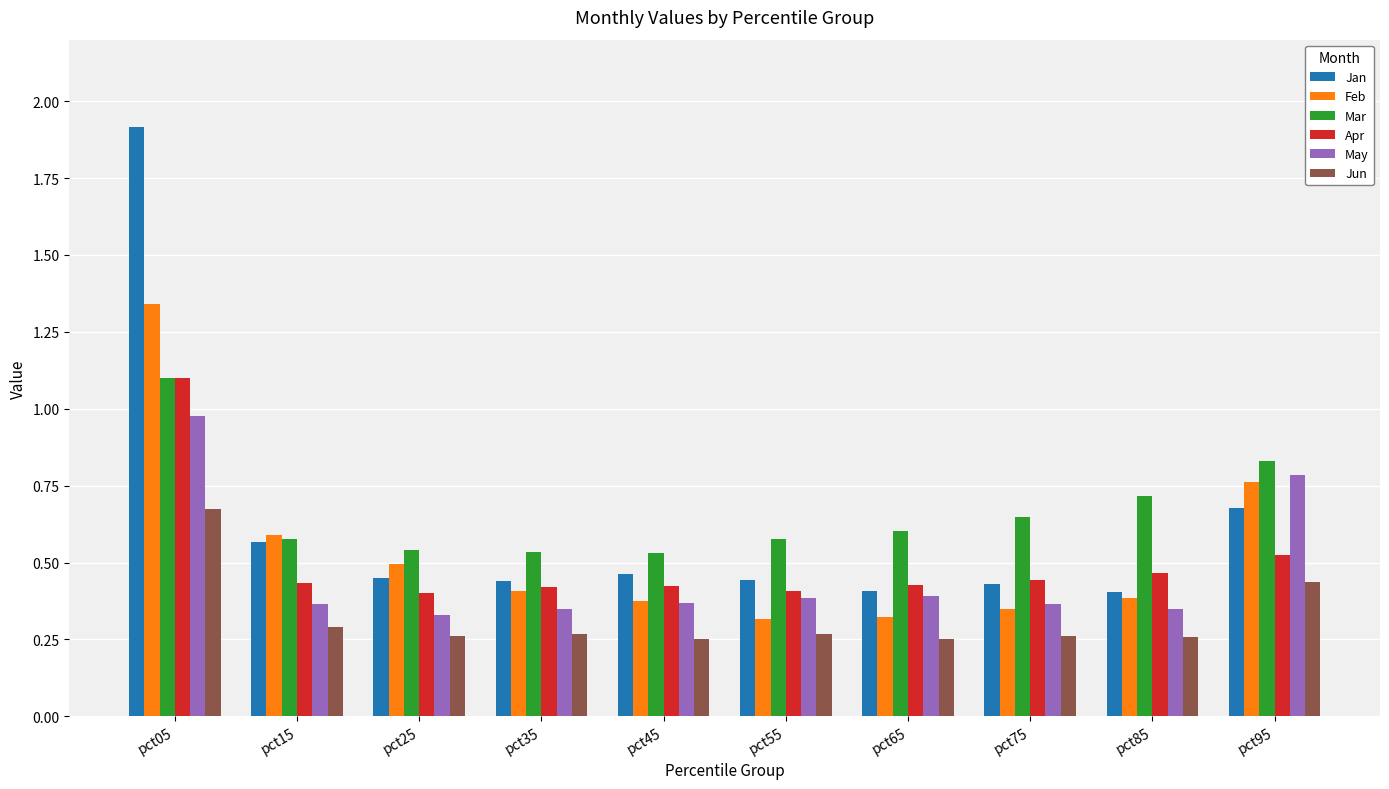

The value of Jan at pct15 is 0.8. True or false?

False